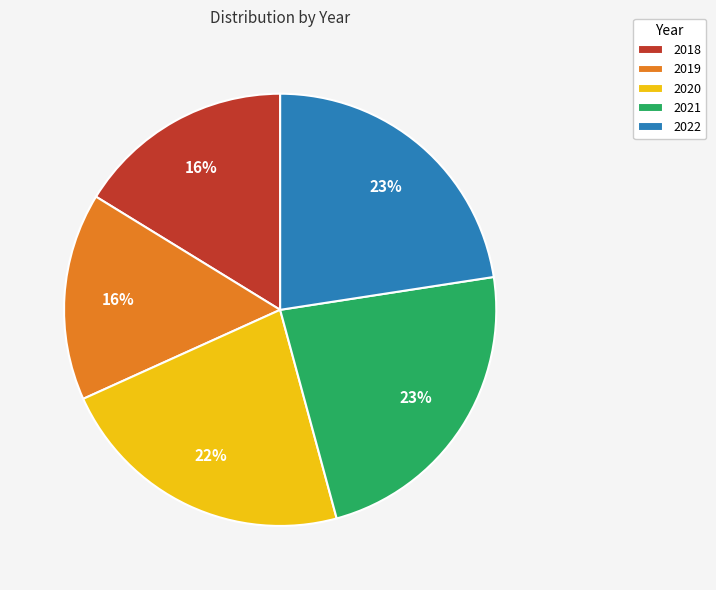

To the nearest percent, what is the average slice percentage?

20%